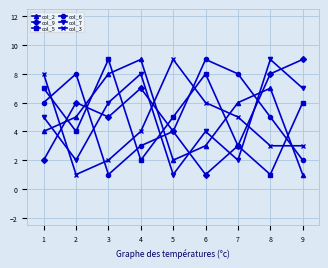

How many interior local valleys does the col_5 series have?

3